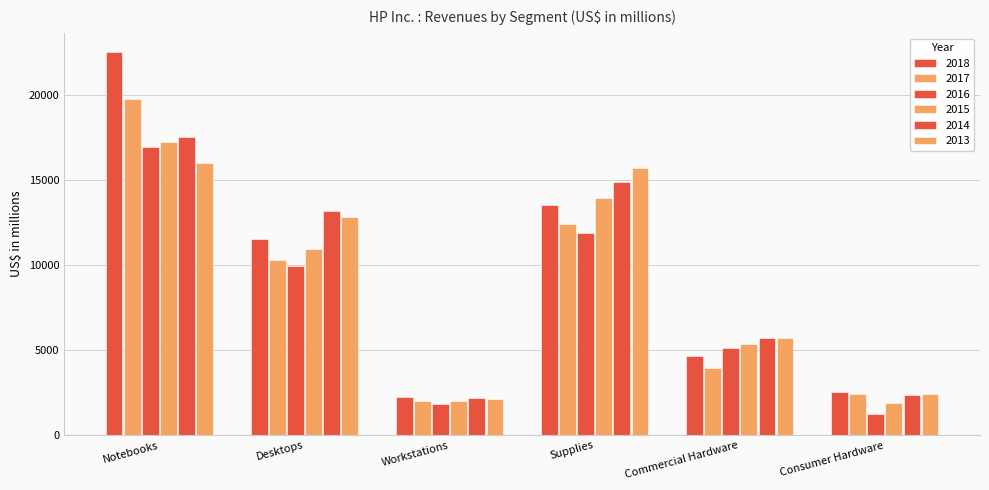

Are the bars grouped side by side (vs. stacked)?

Yes